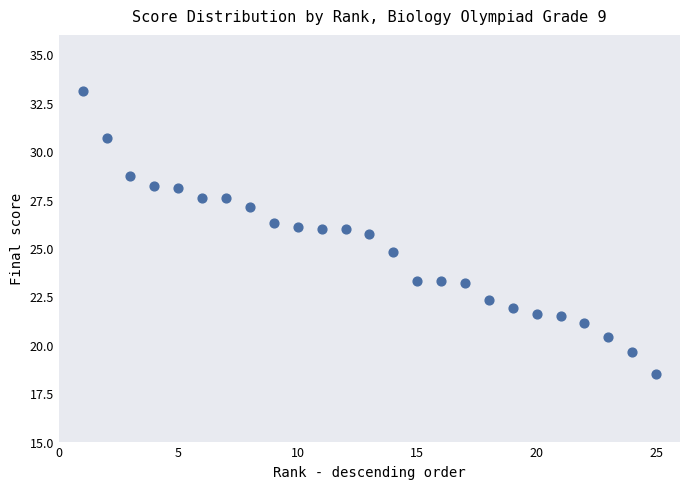

What is the range of Y values (max minus min)?

14.6